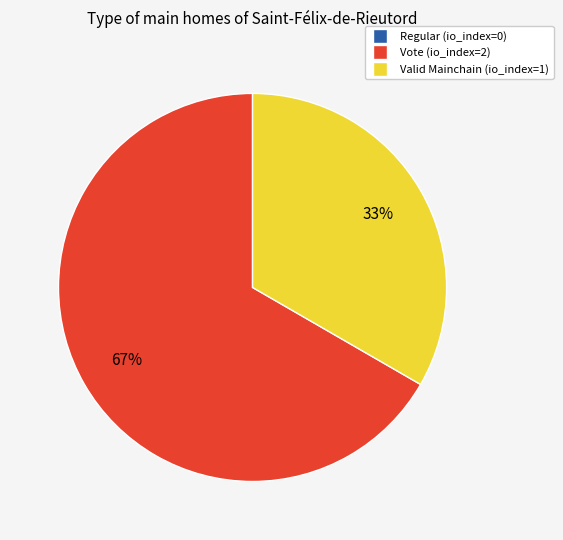

To the nearest percent, what percentage of the pie is Vote (io_index=2)?

67%